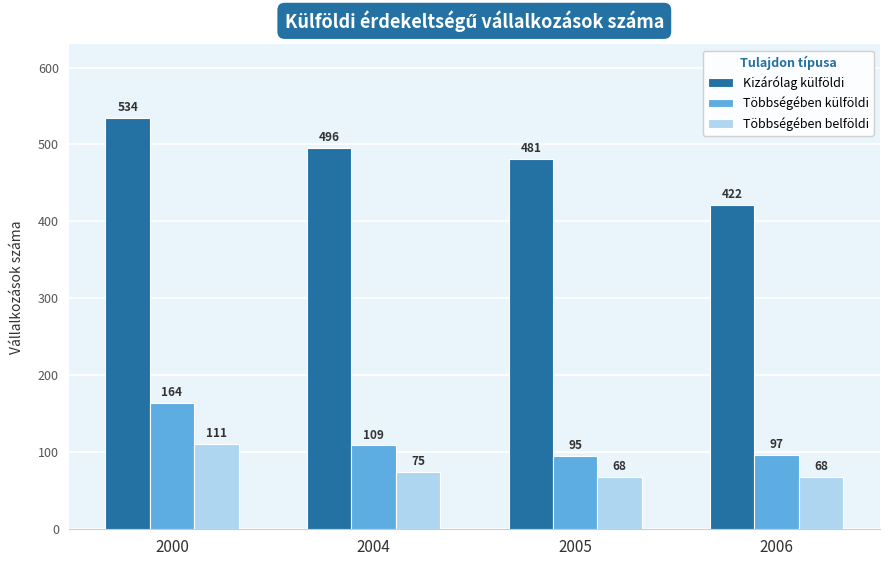

True or false: Többségében belföldi has a value of 116 at 2005.

False